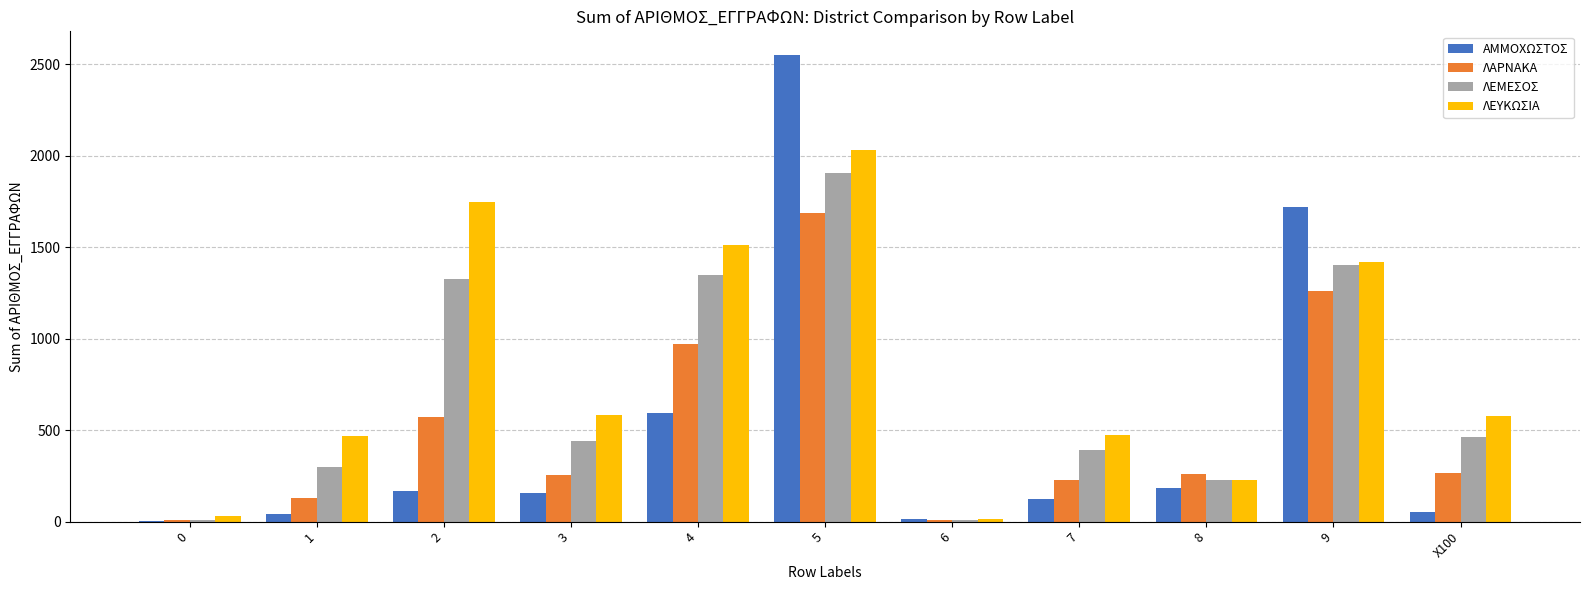

What is the sum of all ΑΜΜΟΧΩΣΤΟΣ values?

5611